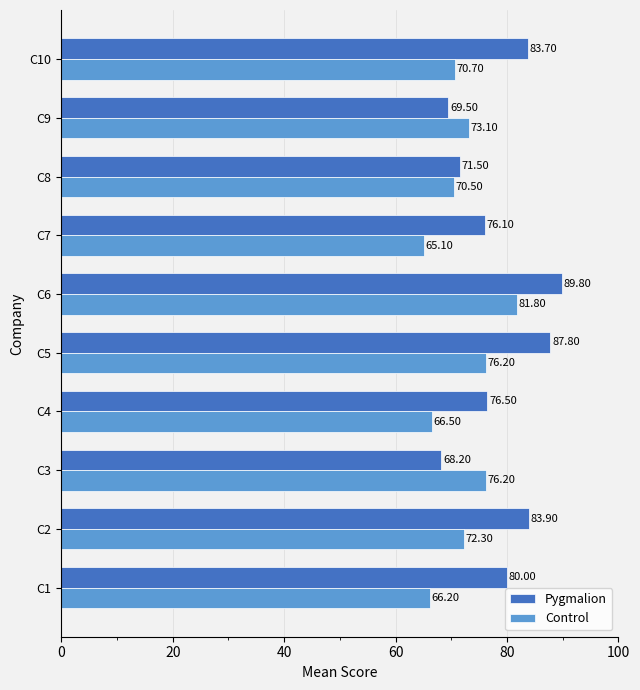

At how many categories does at least one series exceed 78?

5